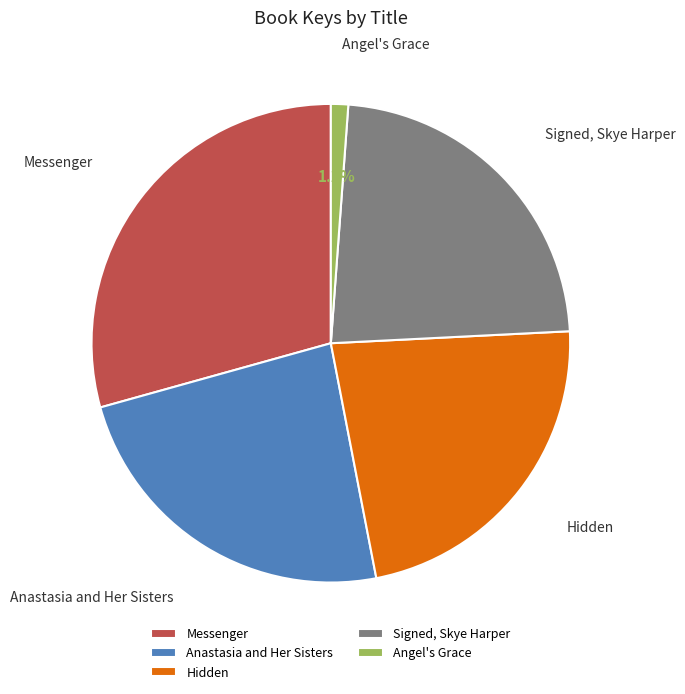

How many segments does this pie chart have?

5